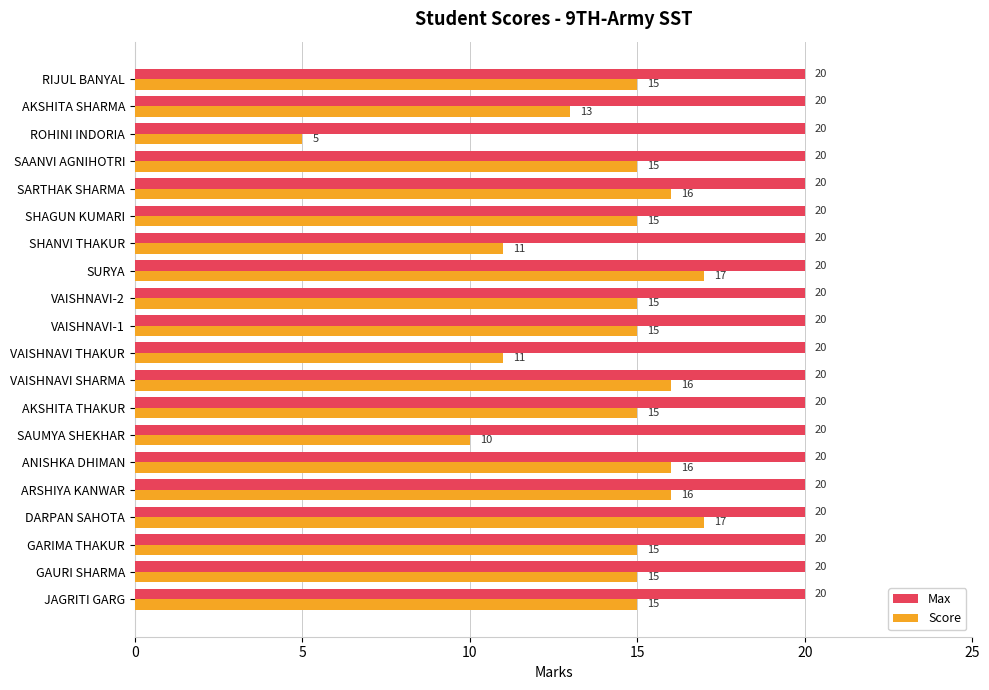

Which series has the largest range (max minus min)?

Score